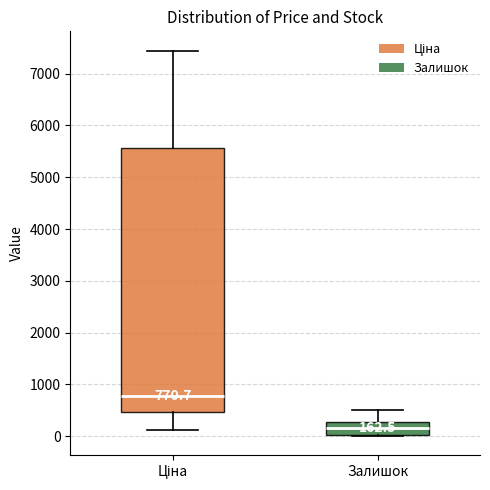

Which box is the tallest, from its lower edge to its upper edge?

Ціна